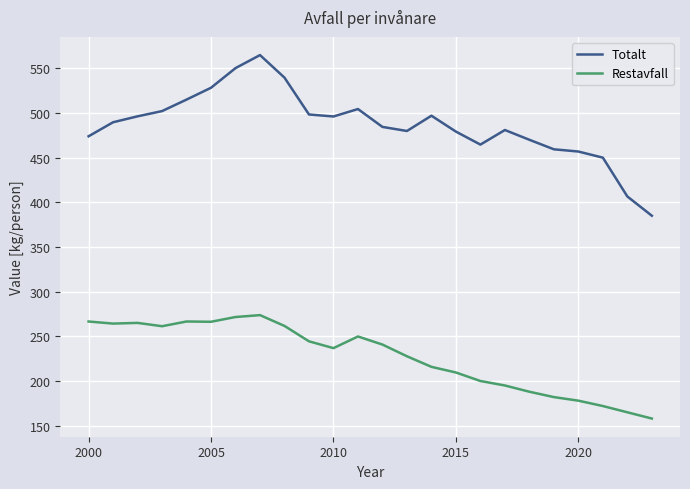

Which series has the largest range (max minus min)?

Totalt